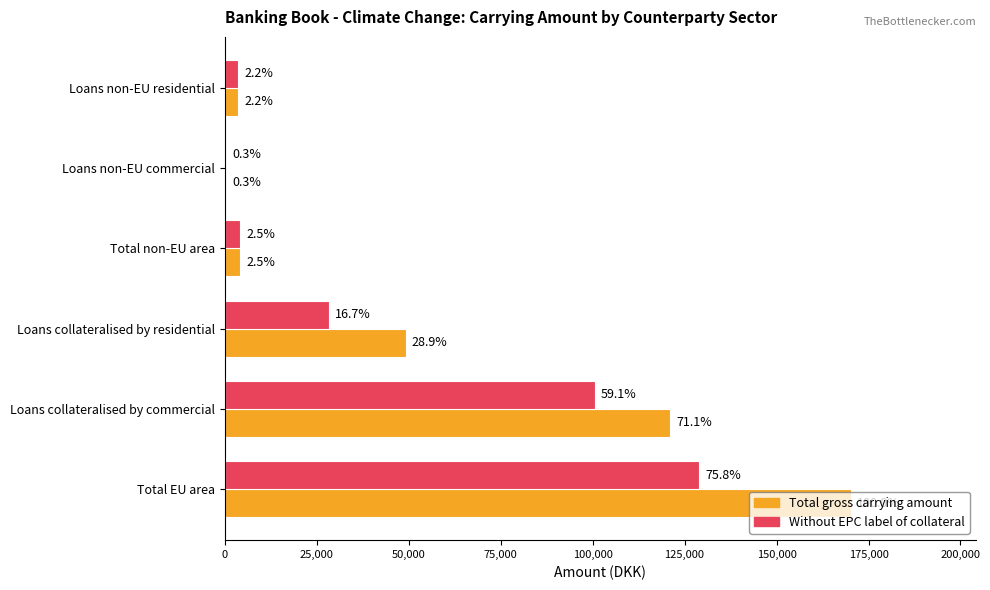

List the series in order of their peak value, highest first.

Total gross carrying amount, Without EPC label of collateral